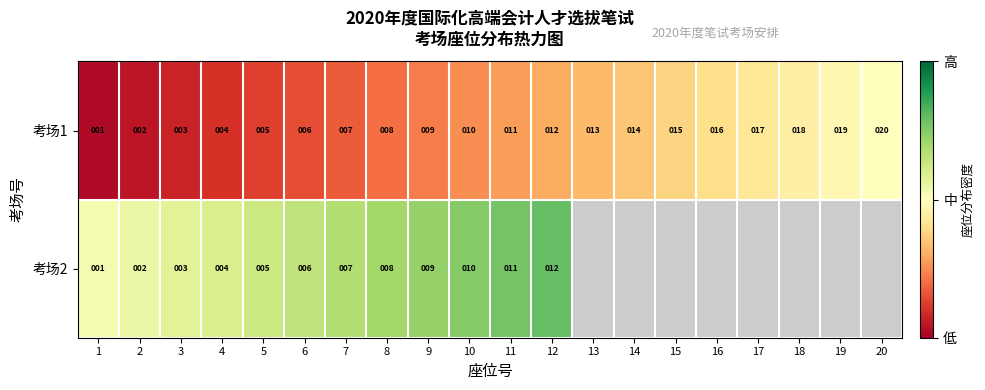

Is the value of 考场1 at 18 greater than the value of 考场2 at 5?

Yes